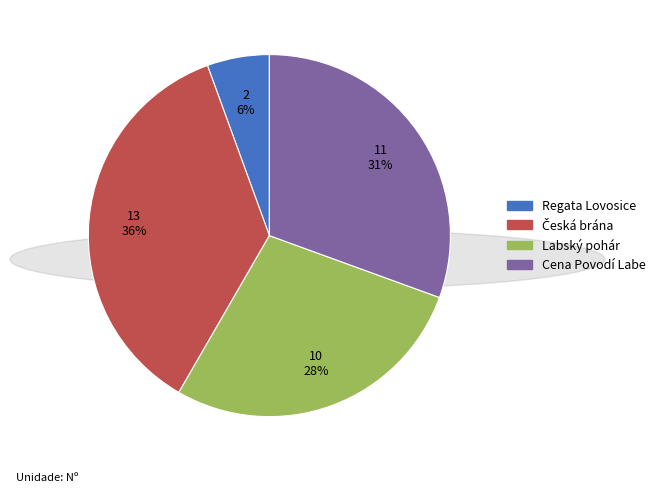

Count the number of slices in the pie.

4